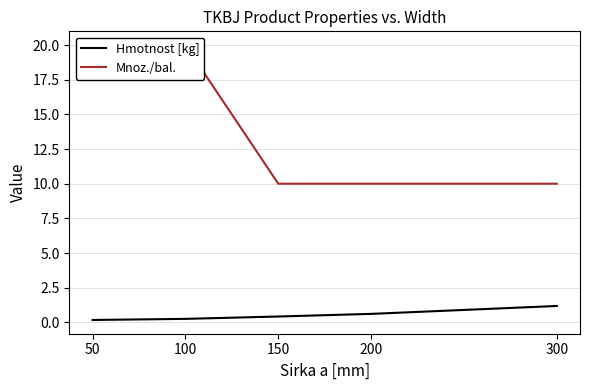

Does the chart display data point markers on the line(s)?

No